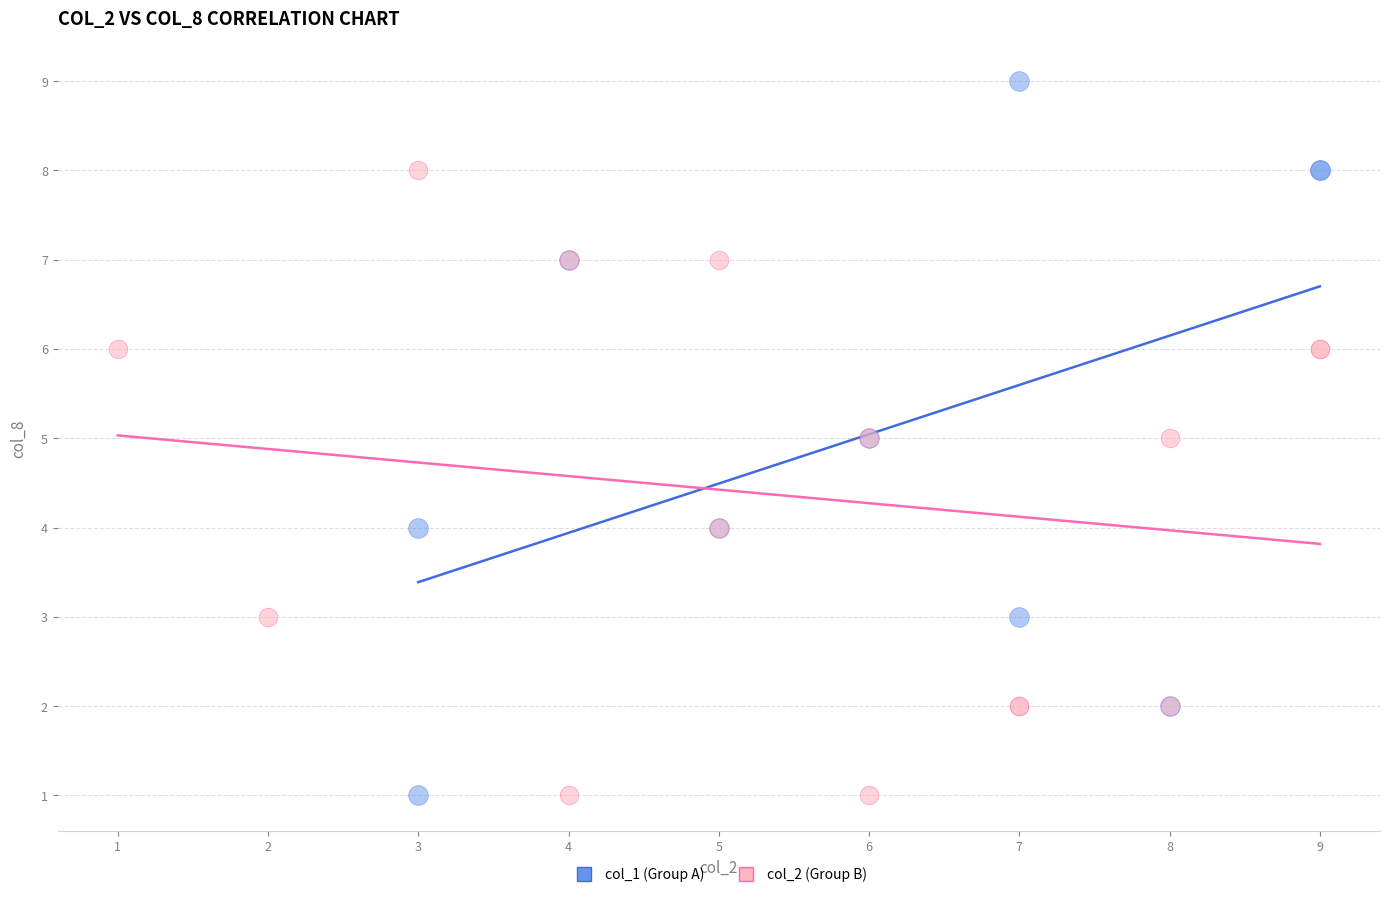

Which series contains the highest Y value?

col_1 (Group A)